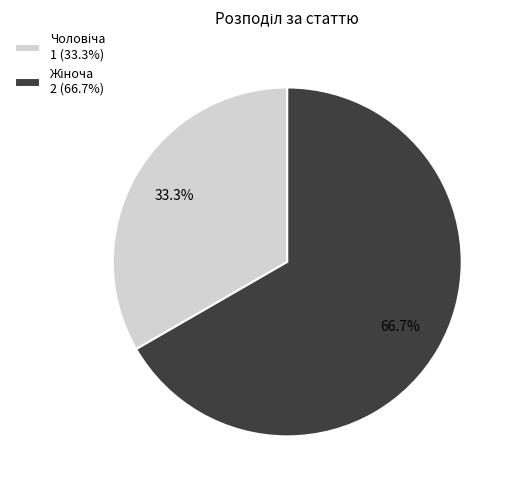

Is there any slice that represents more than half of the pie?

Yes